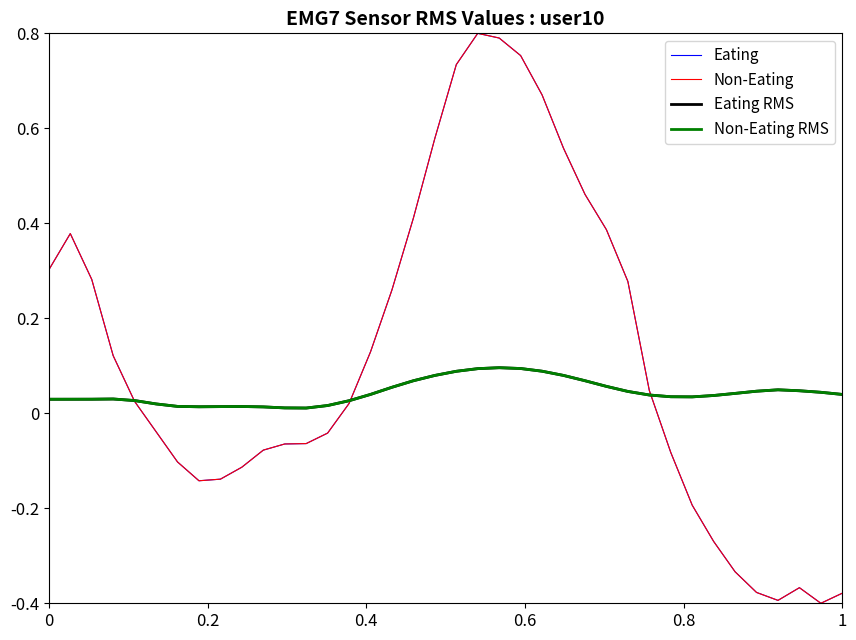

Does the chart have visible grid lines?

No